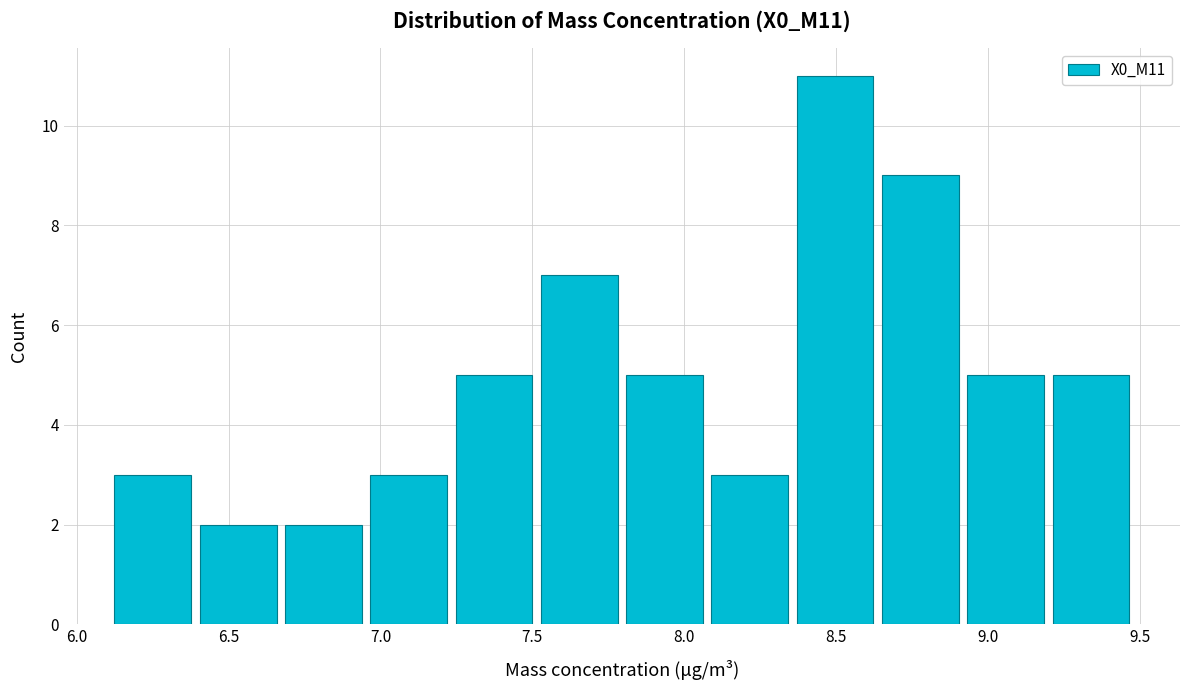

Which range on the x-axis has the tallest bar?

8.35 to 8.65